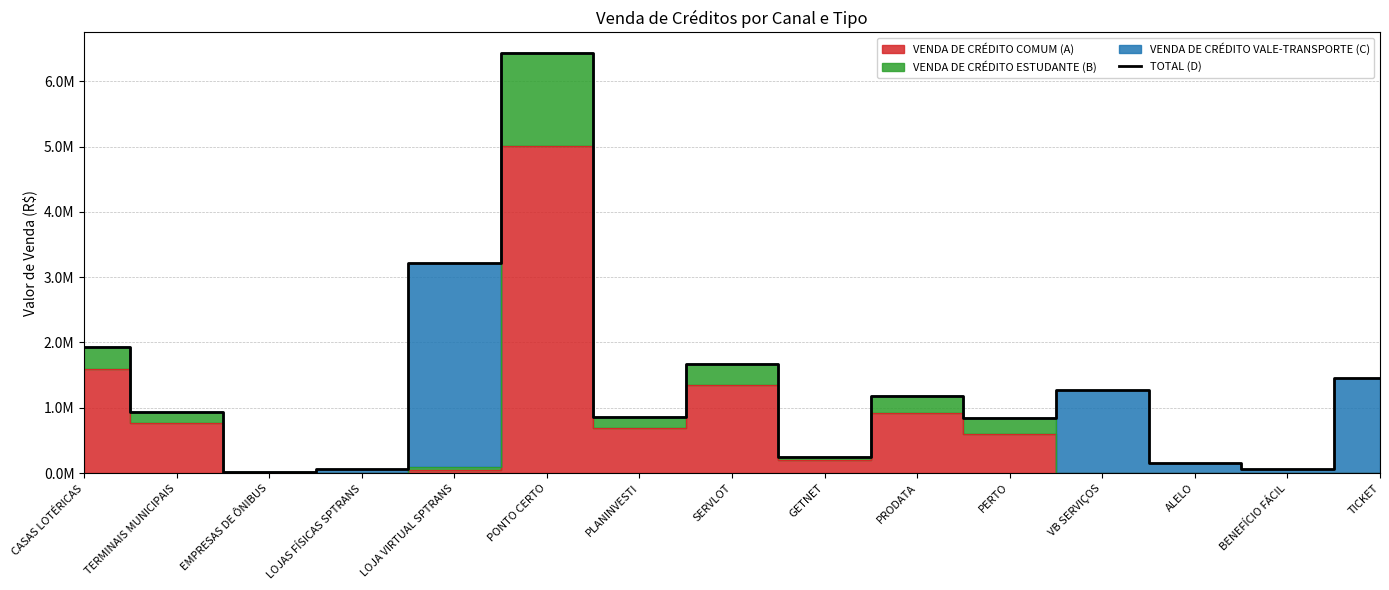

What is the difference between the values at GETNET and PRODATA?

940539.5